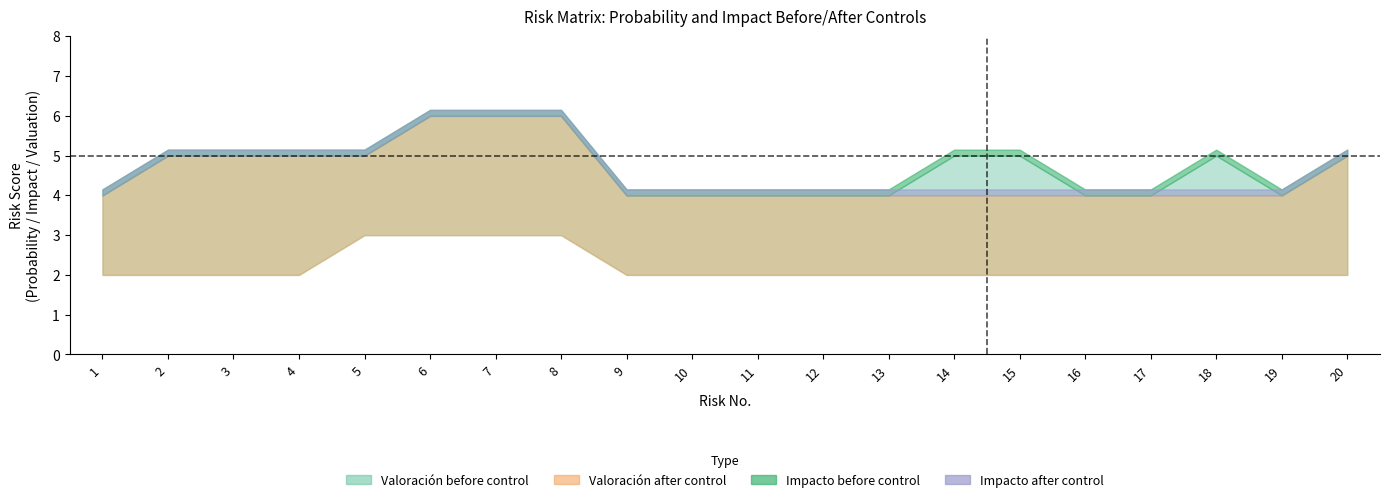

What is the difference between the second highest and second lowest values in the Valoracion_before series?

2